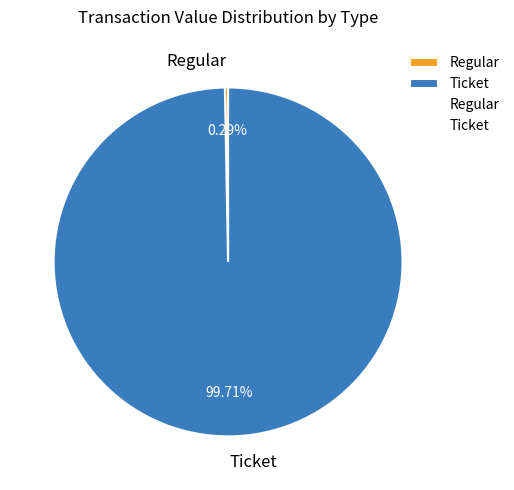

To the nearest percent, what is the difference between the Regular and Ticket slice percentages?

99%